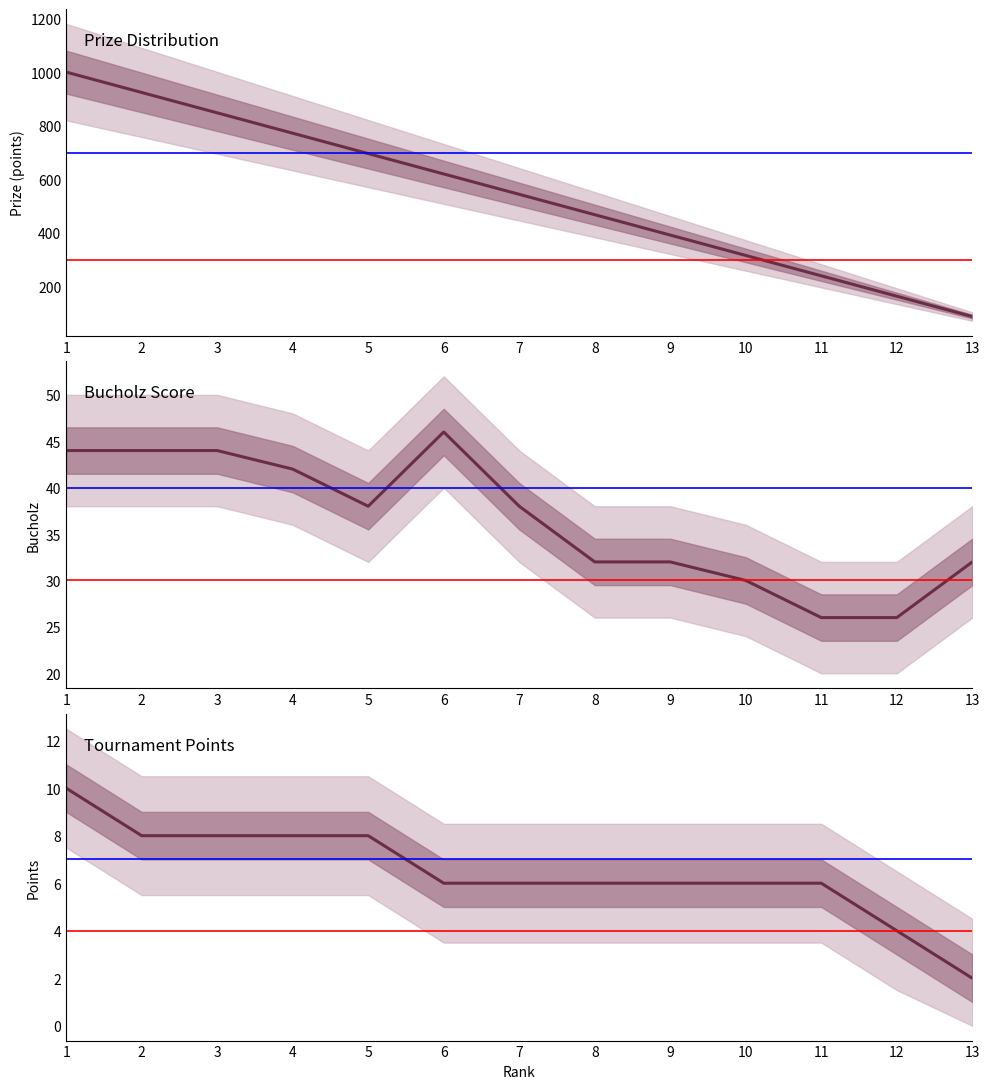

True or false: Bucholz has a value of 23 at 5.

False